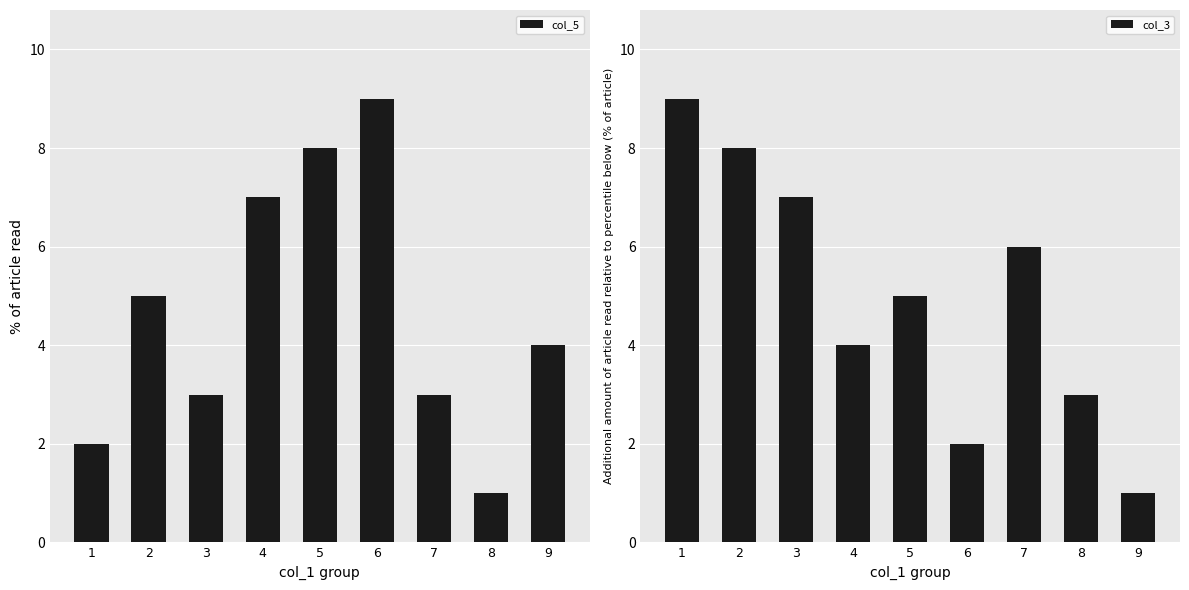

At which category does the chart reach its minimum across all series?

8